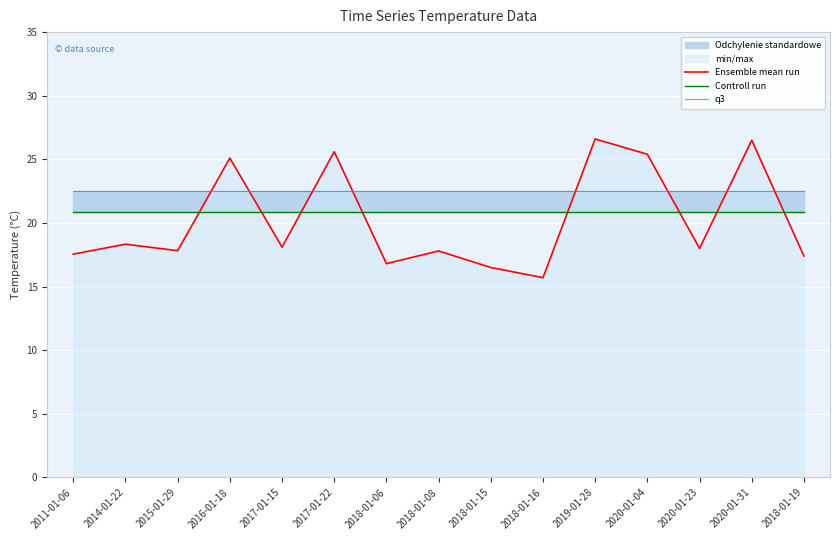

At which category is the sum across all series the highest?

2019-01-28